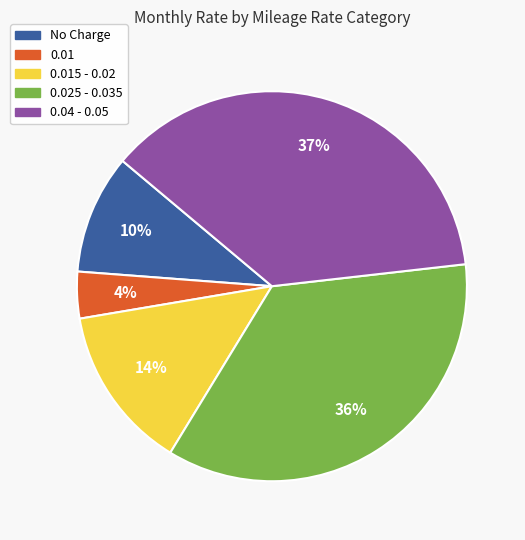

To the nearest percent, what is the average slice percentage?

20%